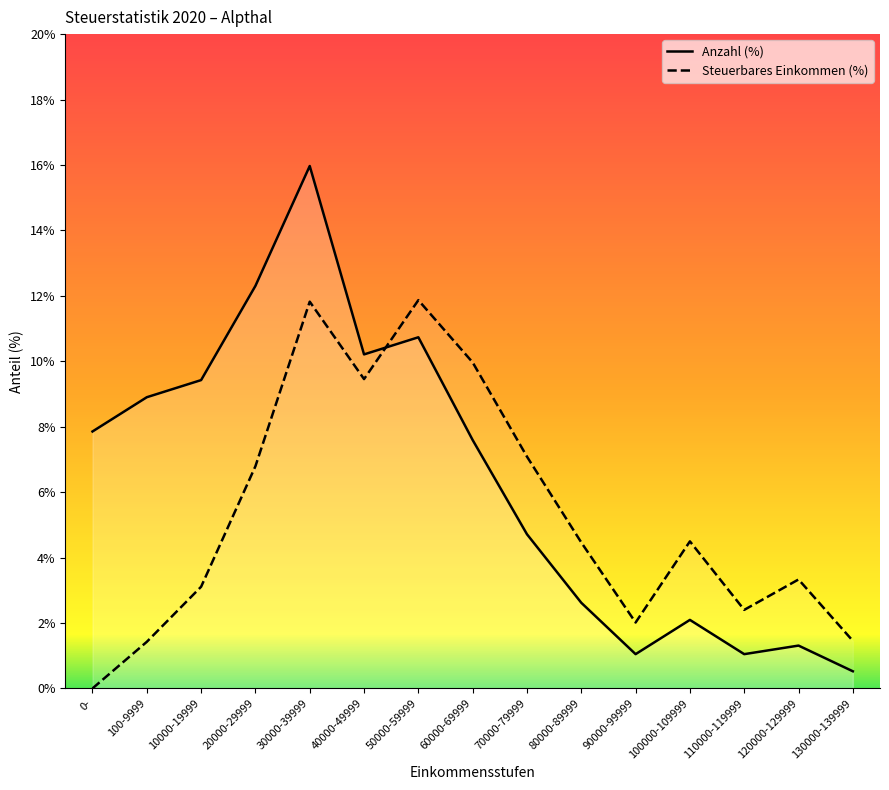

At which label does Steuerbares Einkommen (%) reach its peak?

50000-59999